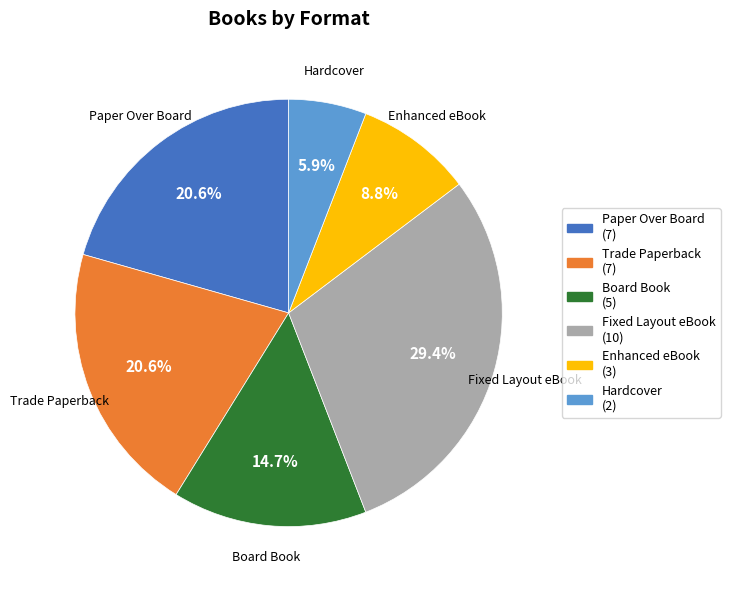

How much of the chart is everything except Paper Over Board?

79.4%